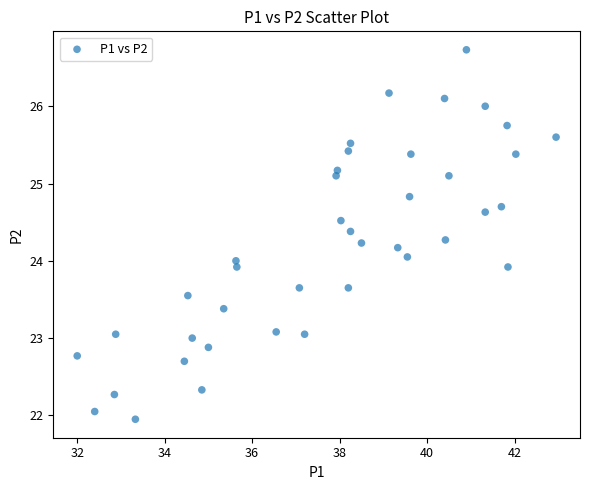

What is the range of X values (max minus min)?

11.0